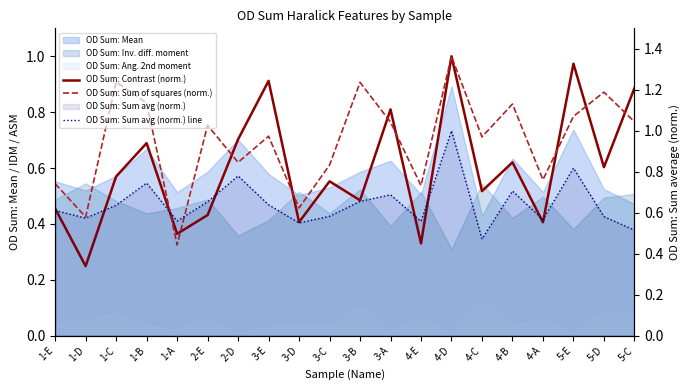

What is the smallest value displayed?

0.2